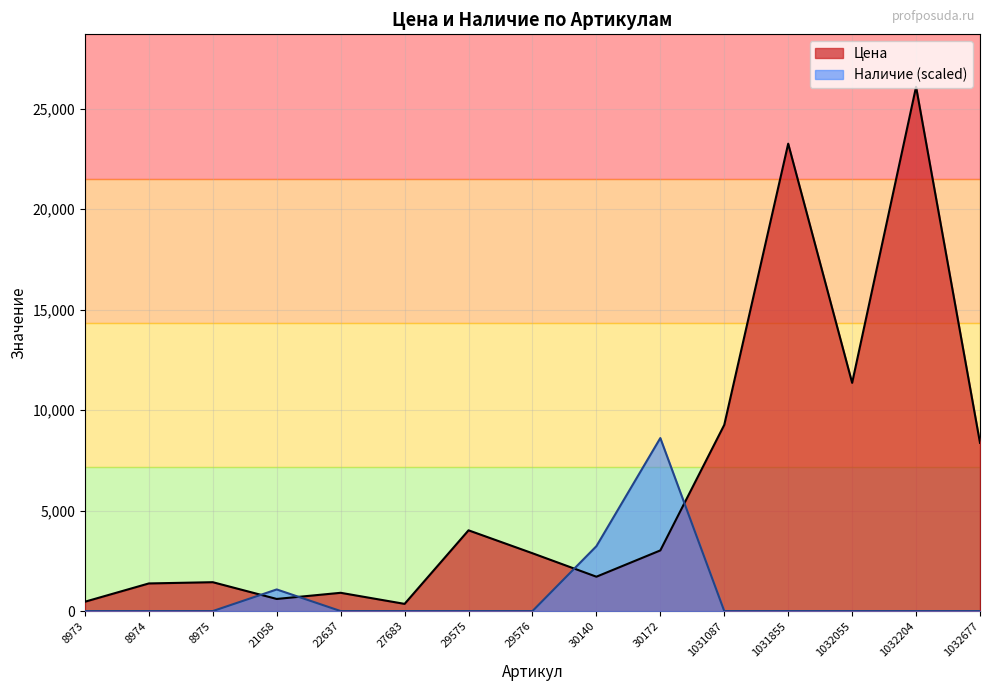

Which category has the lowest value in the Цена series?

27683